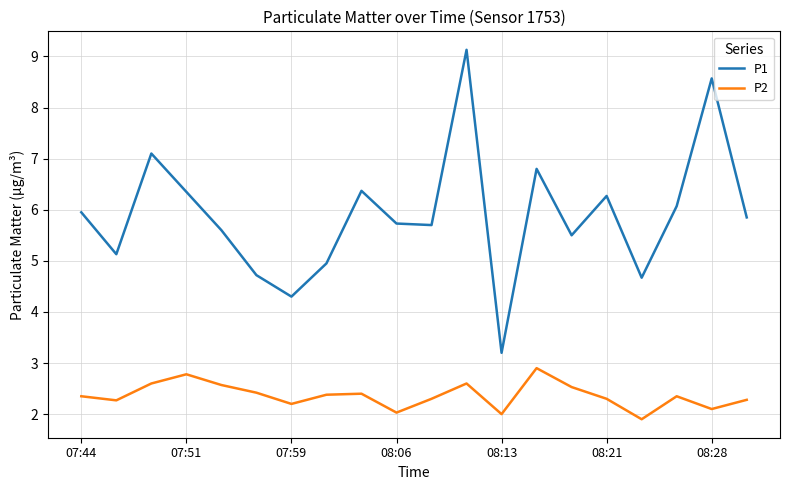

Which series has the widest spread of values?

P1